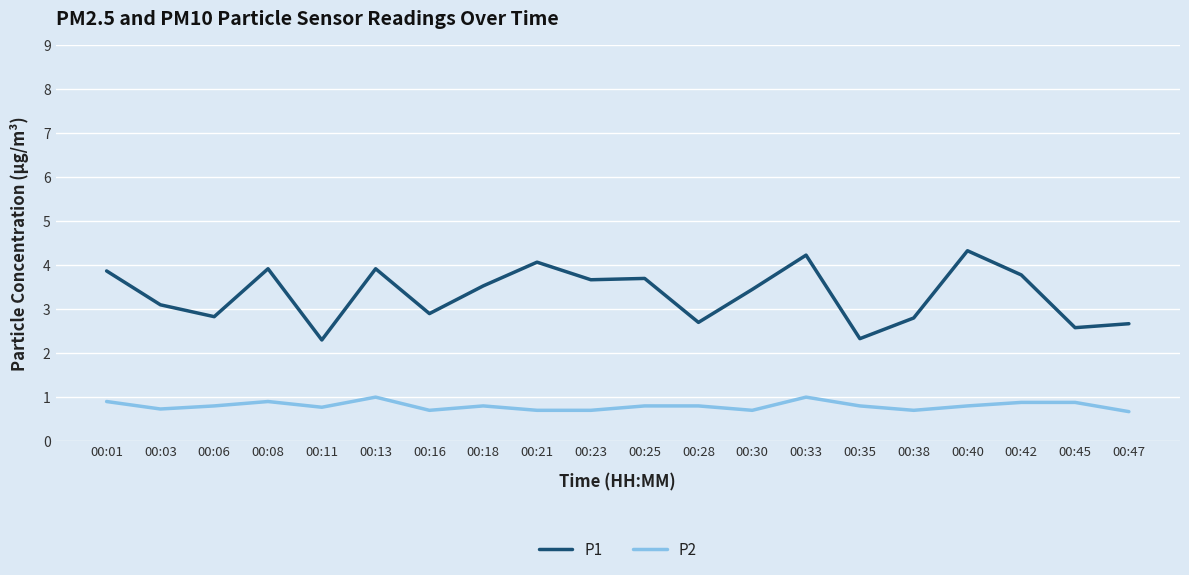

Is it true that P1 equals 2.3 at 00:11?

True